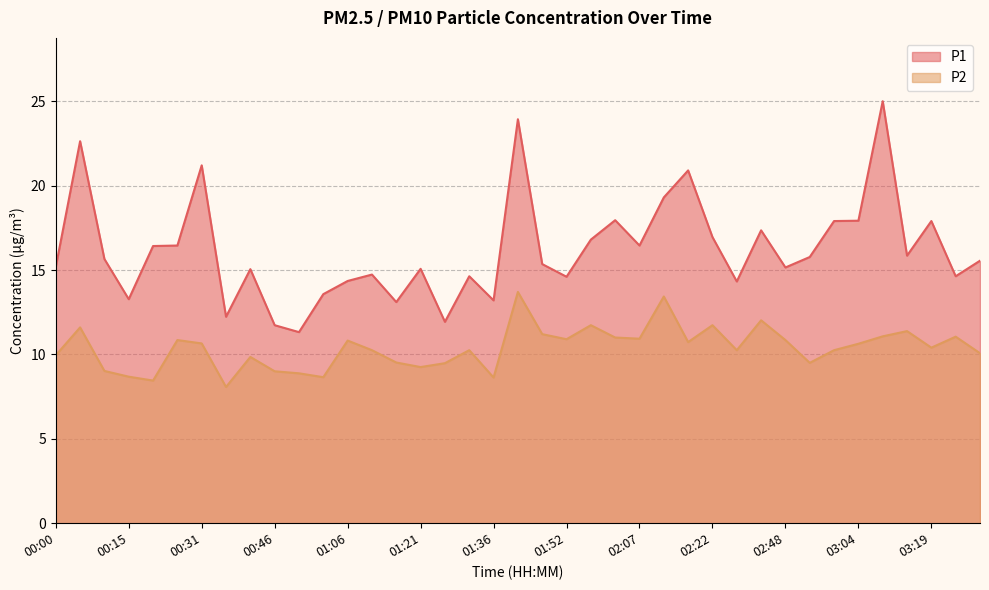

At which label is P1 closest to 18?

02:02